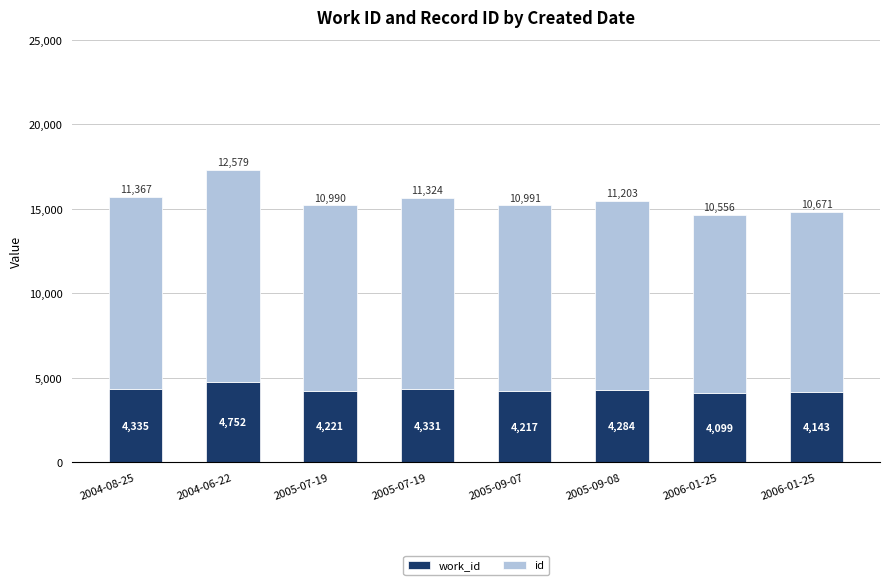

How many distinct data groups are displayed?

2